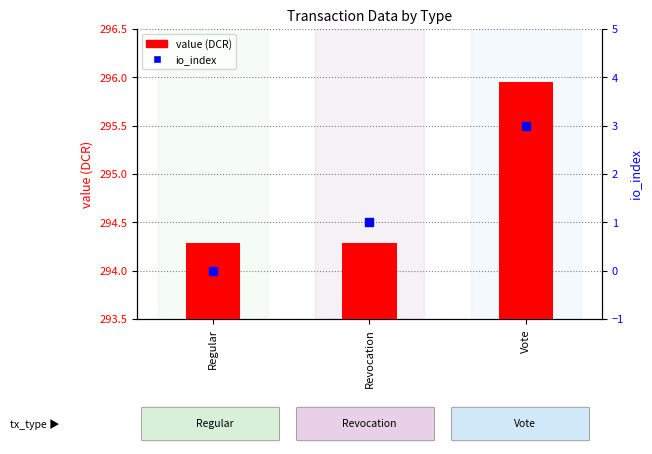

Which series reaches the minimum Y coordinate?

io_index